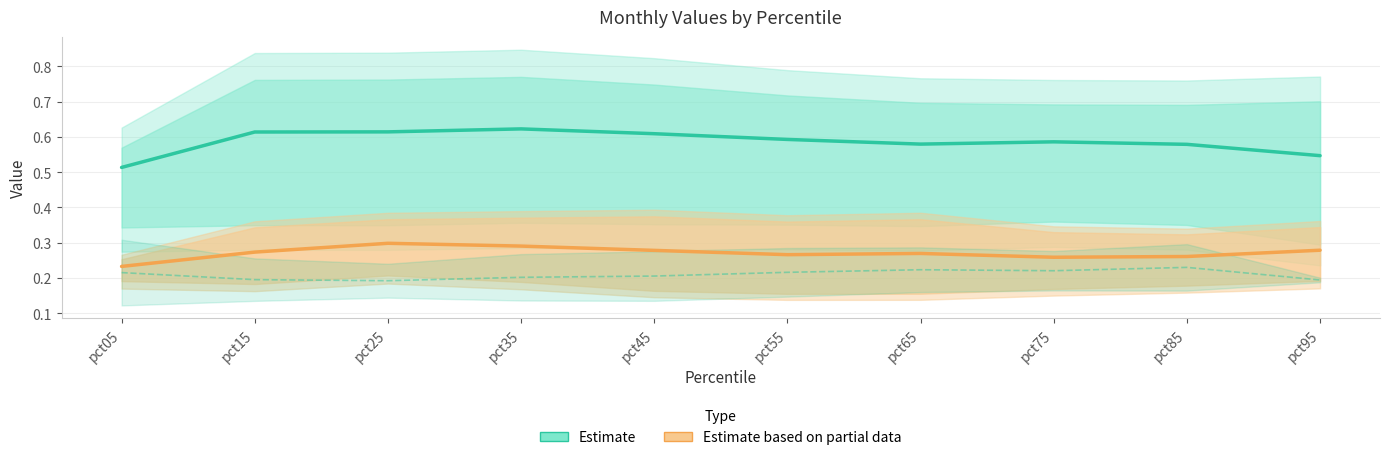

In Estimate based on partial data, how many points are higher than both neighbors (excluding endpoints)?

2